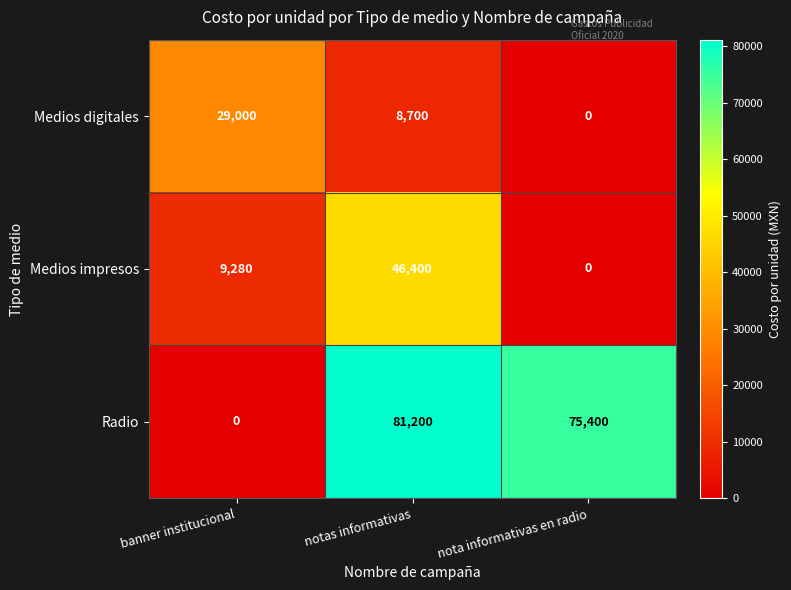

Count the number of data series in this chart.

3